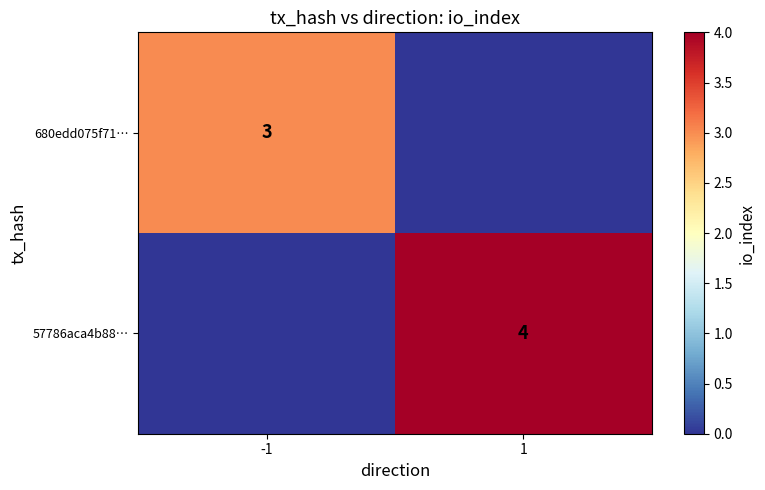

The value of 680edd075f71… at -1 is 3. True or false?

True